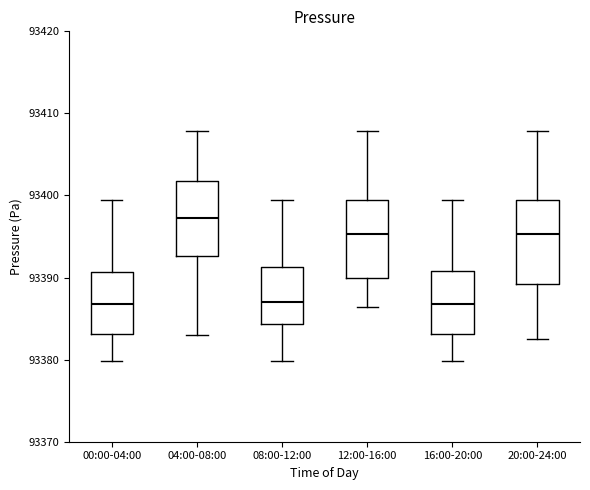

Reading left to right, transcribe this box plot: for each box, give where its median line is, the range the box spans, and where its two whiskers end, as read against the y-axis. The values are not printed on the chart, so give them approximately, as read against the axis.

00:00-04:00: median 93387, box 93383 to 93391, whiskers 93380 to 93400
04:00-08:00: median 93397, box 93393 to 93402, whiskers 93383 to 93408
08:00-12:00: median 93387, box 93384 to 93391, whiskers 93380 to 93400
12:00-16:00: median 93395, box 93390 to 93400, whiskers 93386 to 93408
16:00-20:00: median 93387, box 93383 to 93391, whiskers 93380 to 93400
20:00-24:00: median 93395, box 93389 to 93400, whiskers 93383 to 93408